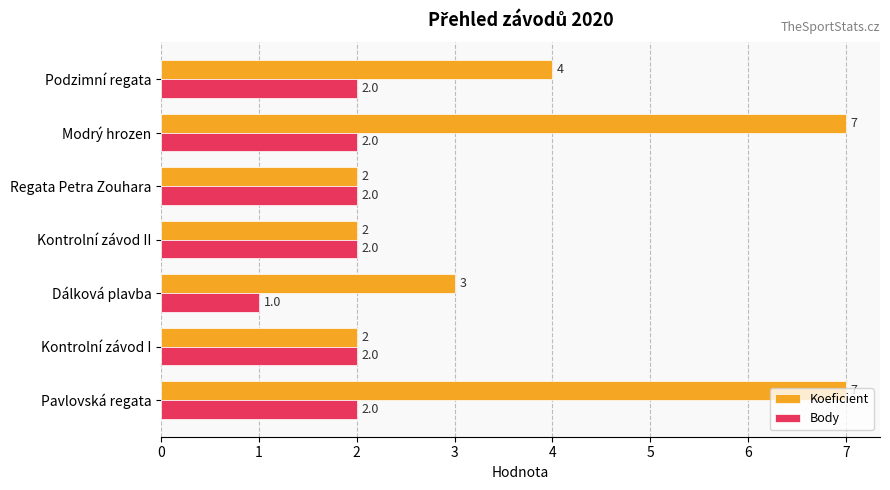

What is the total value across all series at Regata Petra Zouhara?

4